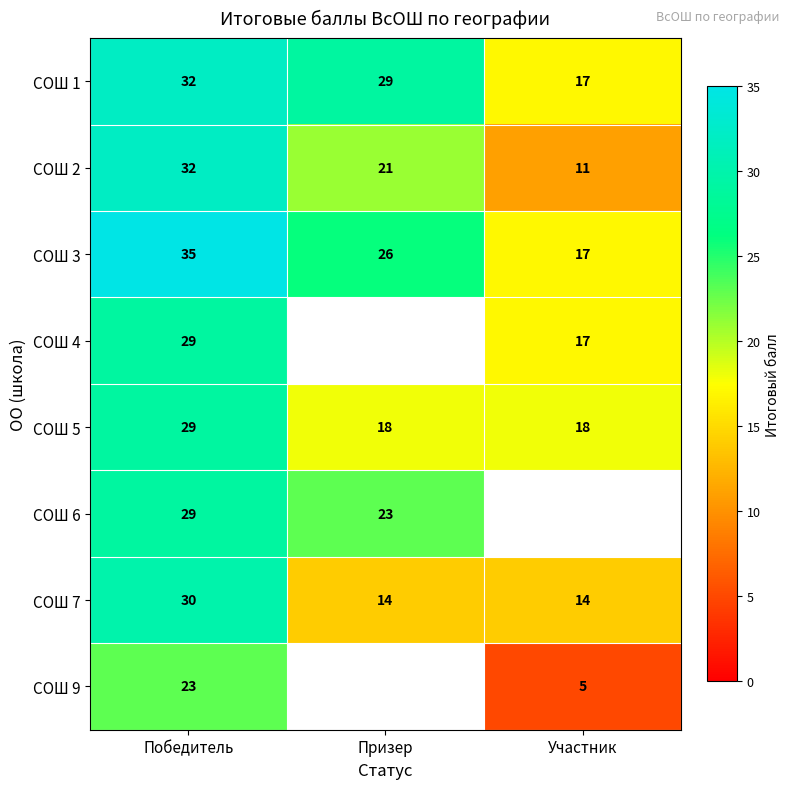

True or false: СОШ 2 has a value of 49 at Победитель.

False